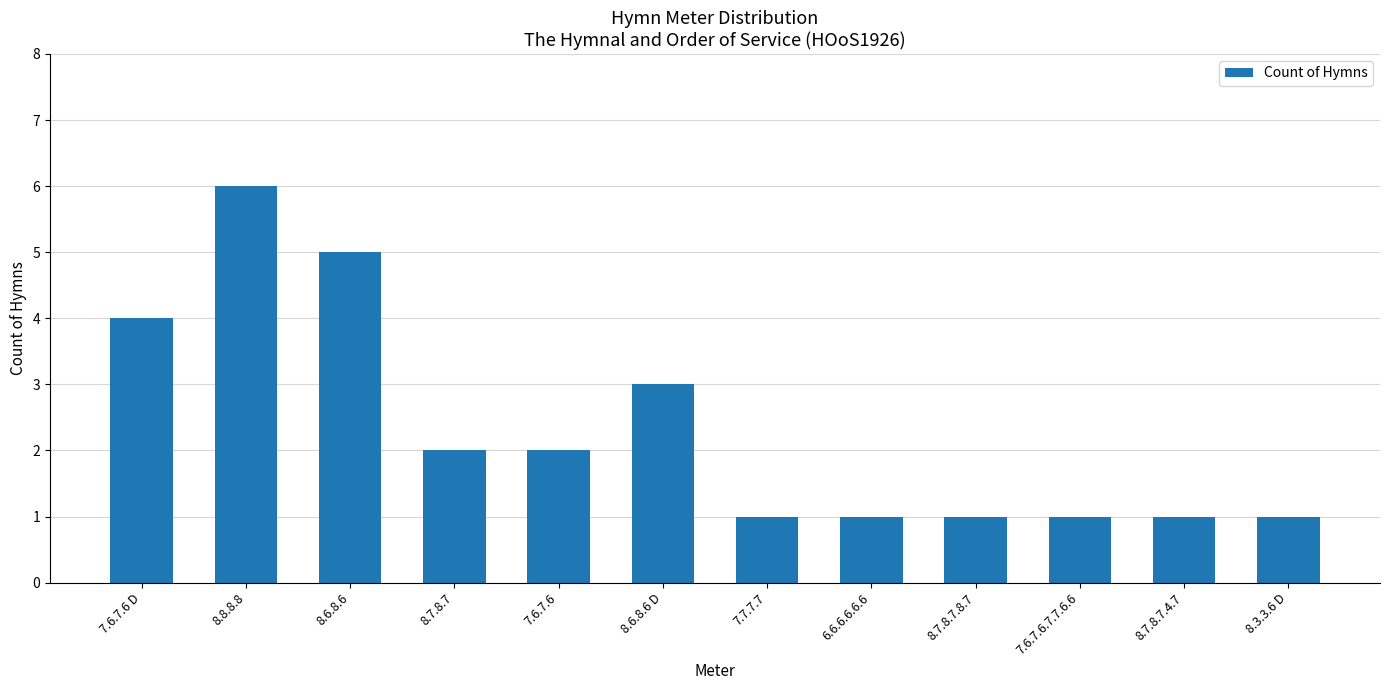

Are the bars grouped side by side (vs. stacked)?

No